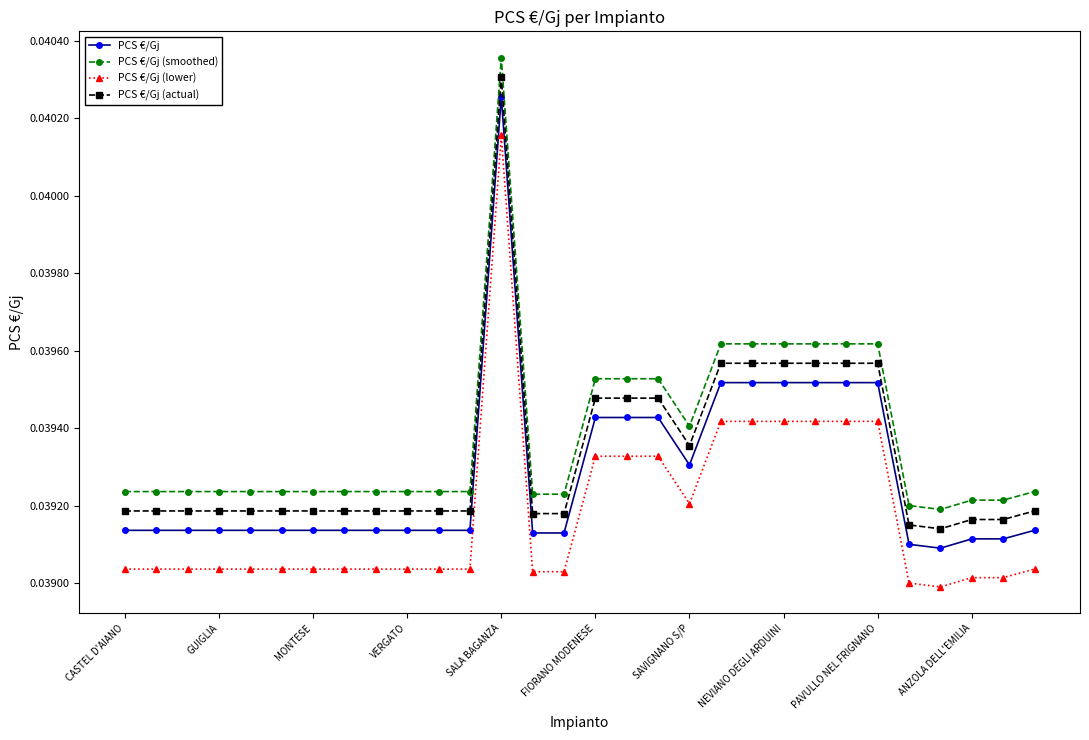

How many data points does each series have?

30